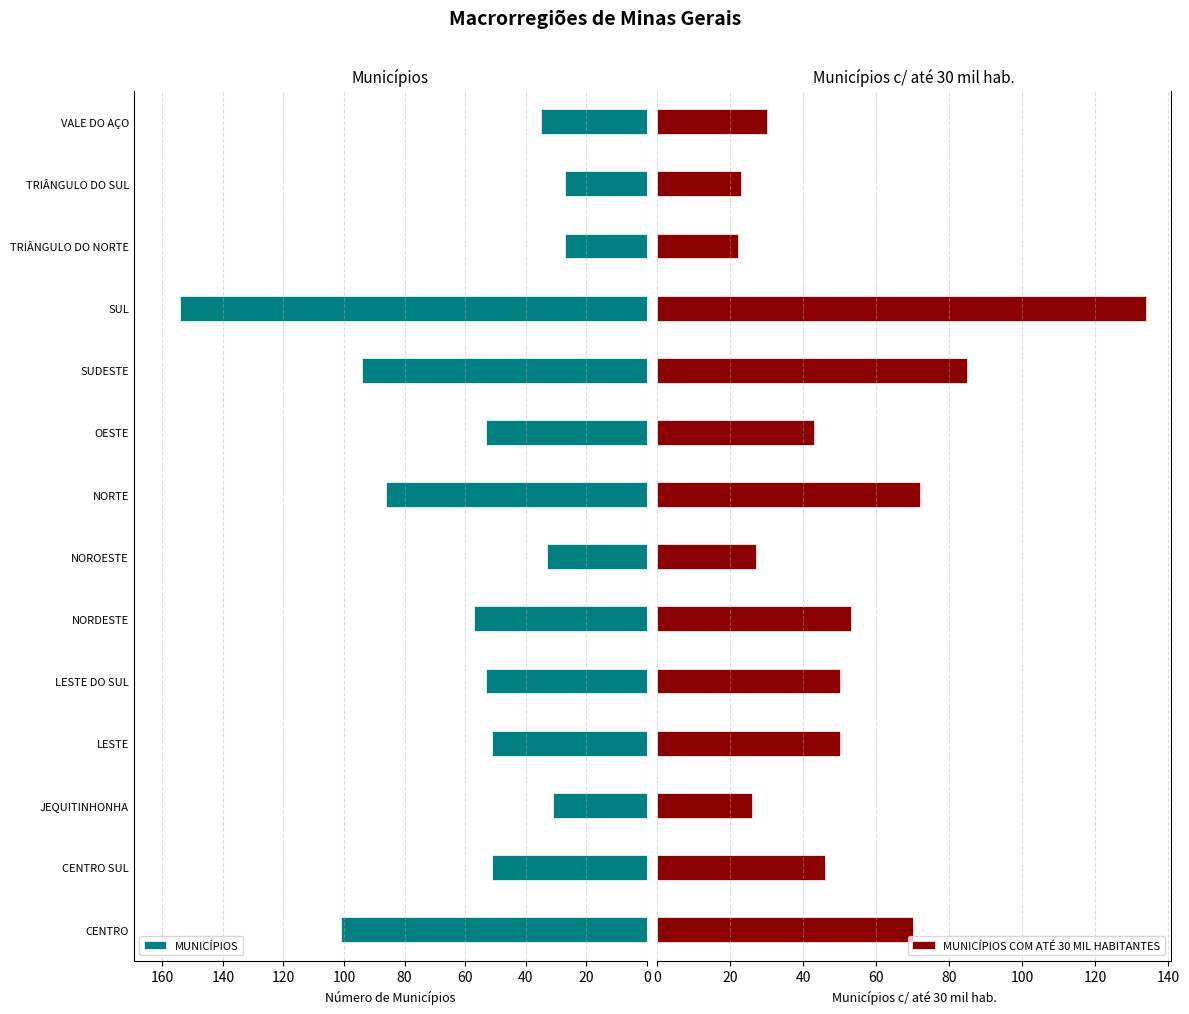

Does the chart contain stacked bars?

No